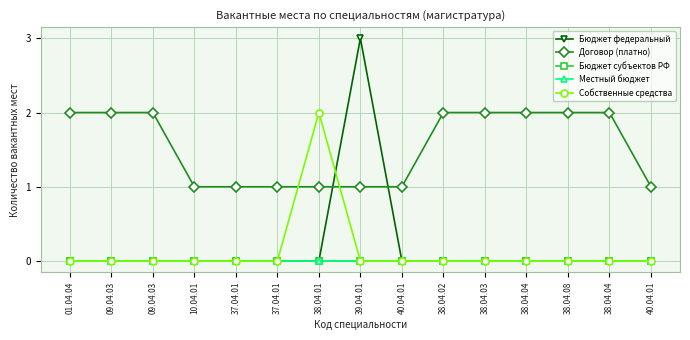

Is this an area chart (filled region under the line)?

No